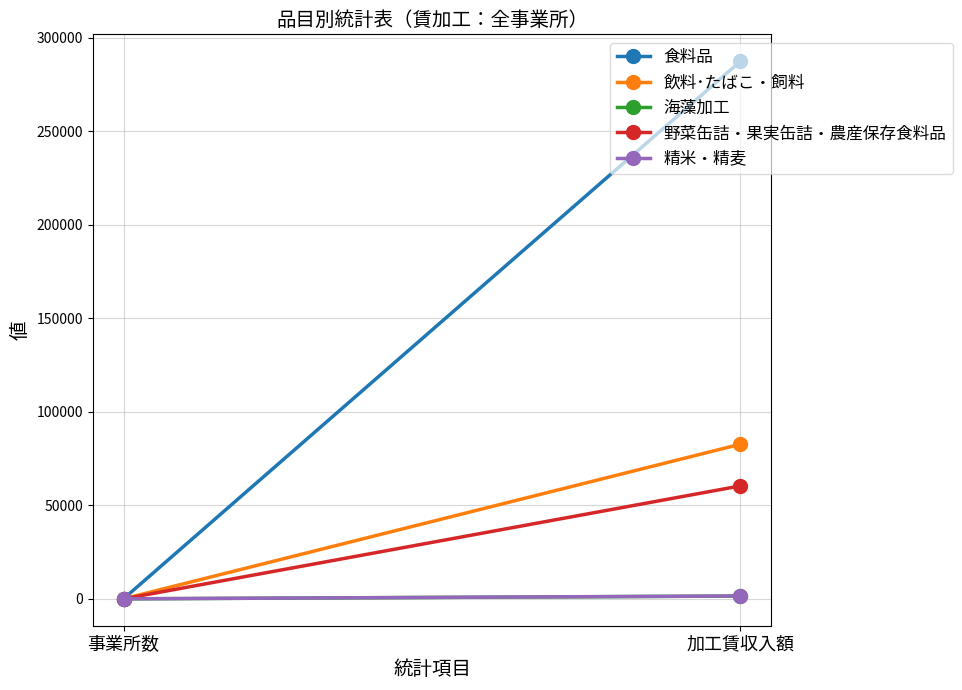

What is the value of the 精米・精麦 point at the 1st from the left?

6